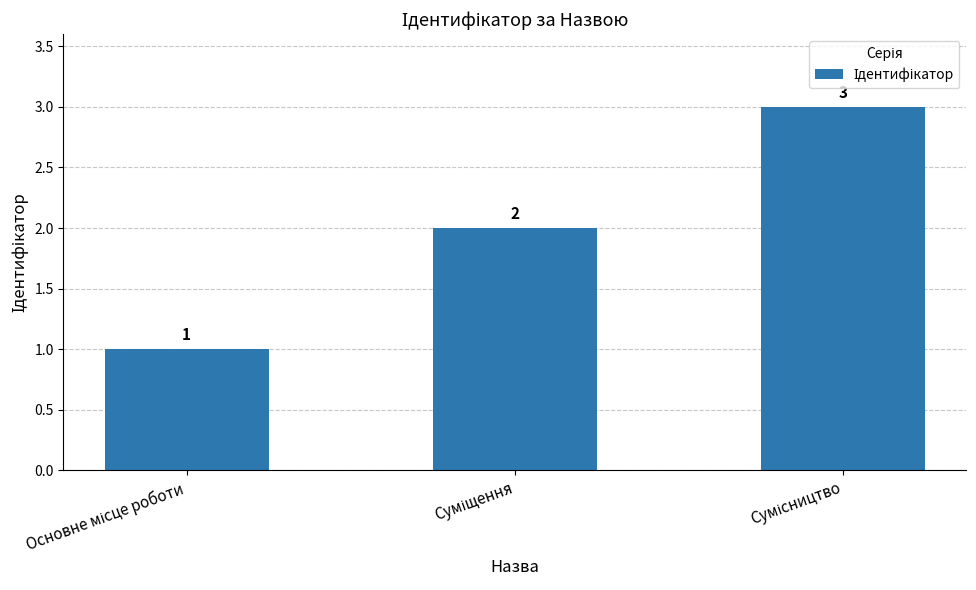

Count the values in the range 1 to 3.

3